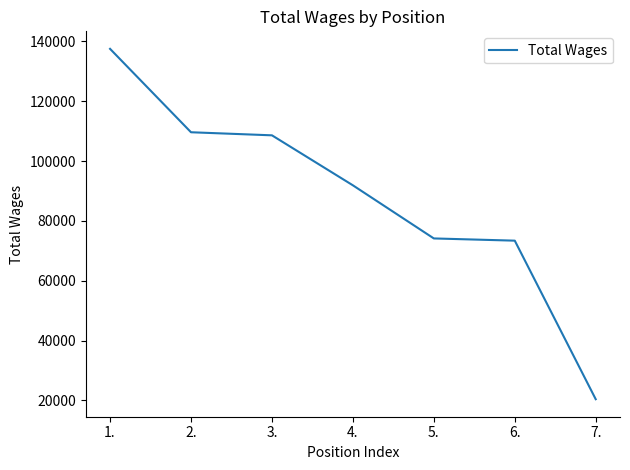

Is it true that the value at 6. is 110060?

False